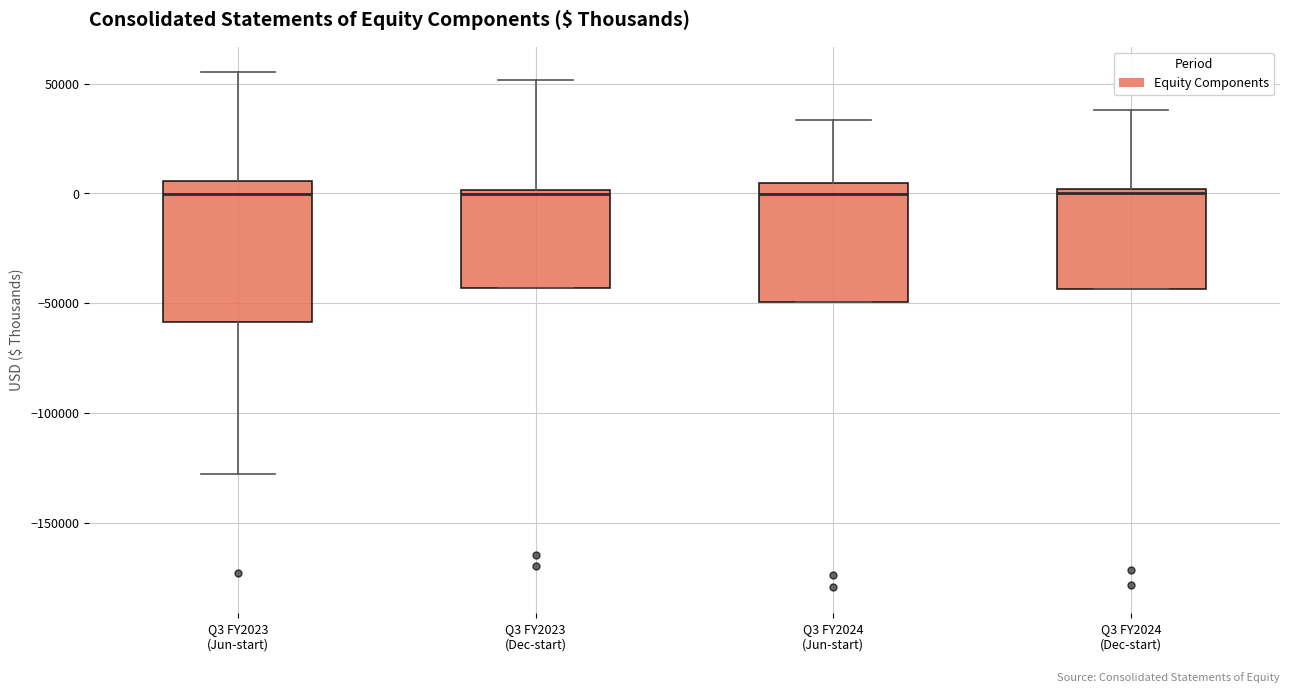

Which box is the tallest, from its lower edge to its upper edge?

Q3 FY2023 (Jun-start)